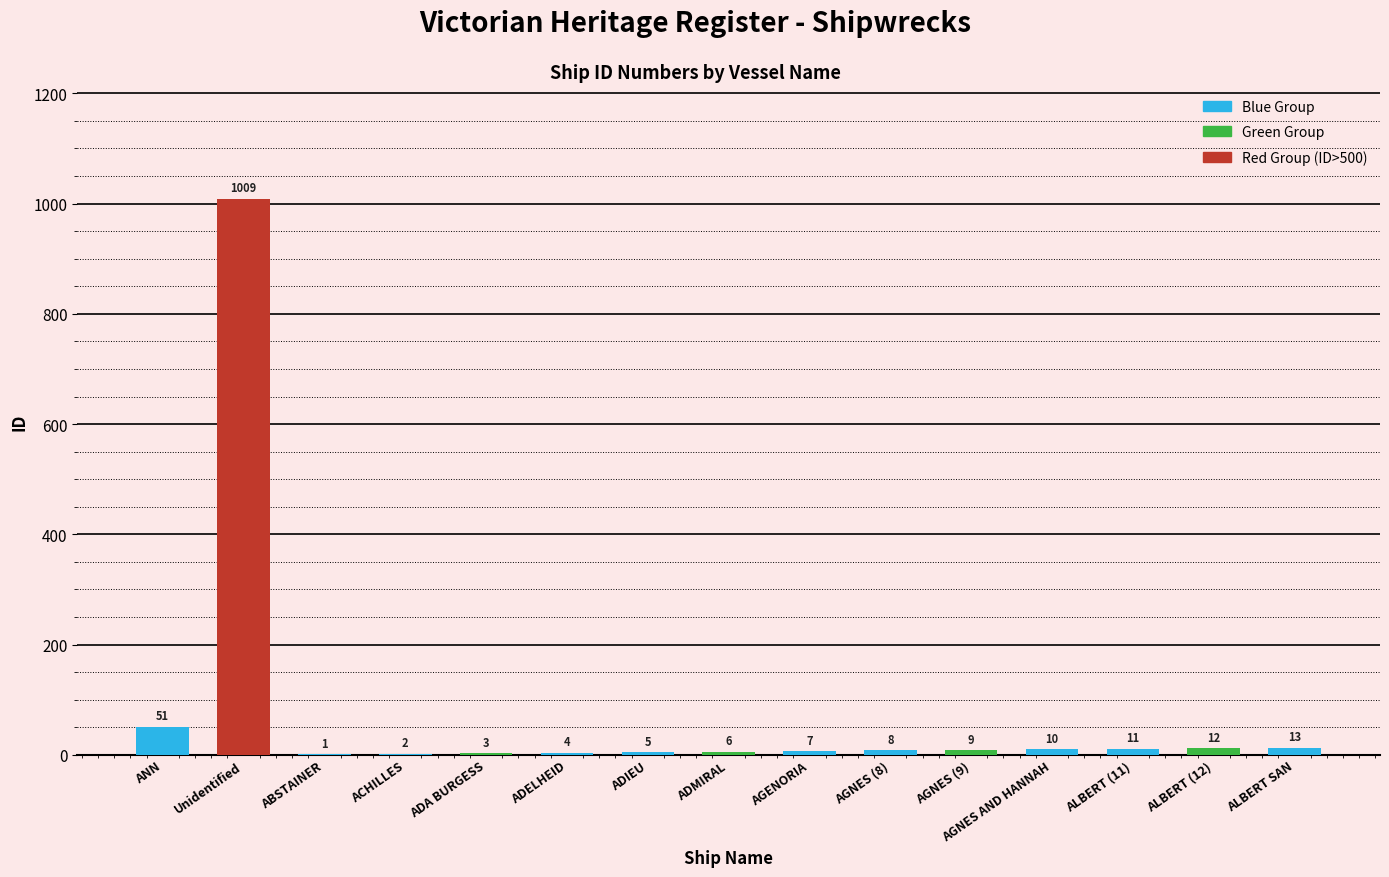

Which category has the lowest value across all series?

ABSTAINER